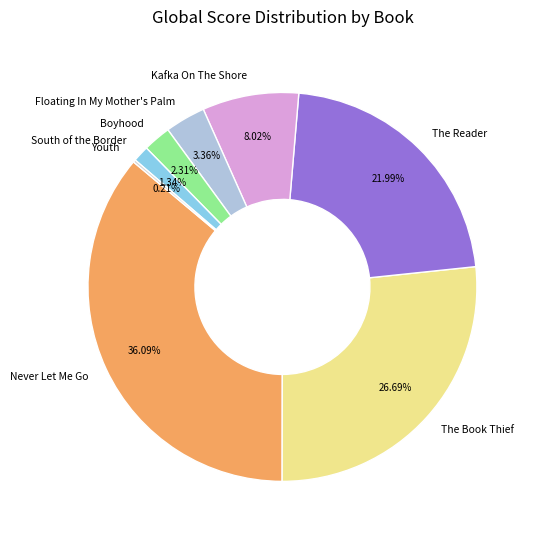

Is it true that Floating In My Mother's Palm is 3% of the pie?

True